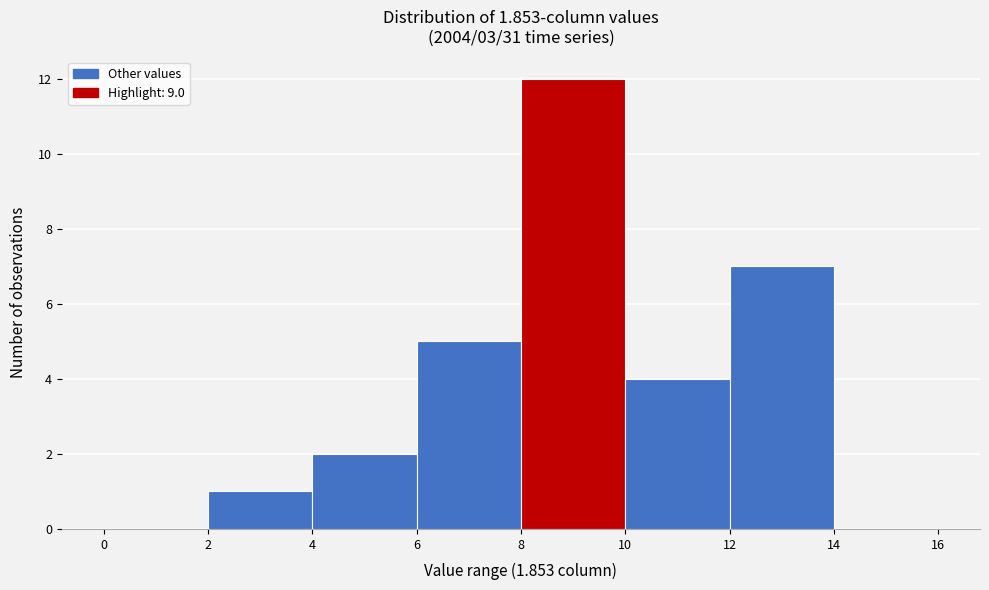

Reading left to right, transcribe this chart: for each bar, give the range it covers on the x-axis and its height. The values are not printed on the chart, so give them approximately, as read against the axis.

0 to 2: 0
2 to 4: 1
4 to 6: 2
6 to 8: 5
8 to 10: 12
10 to 12: 4
12 to 14: 7
14 to 16: 0